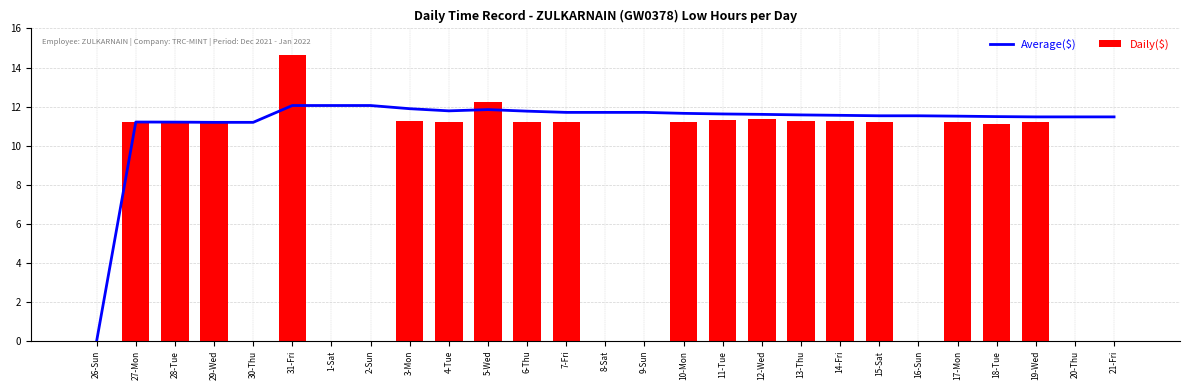

What value does the Average($) series have at 12-Wed?

11.6